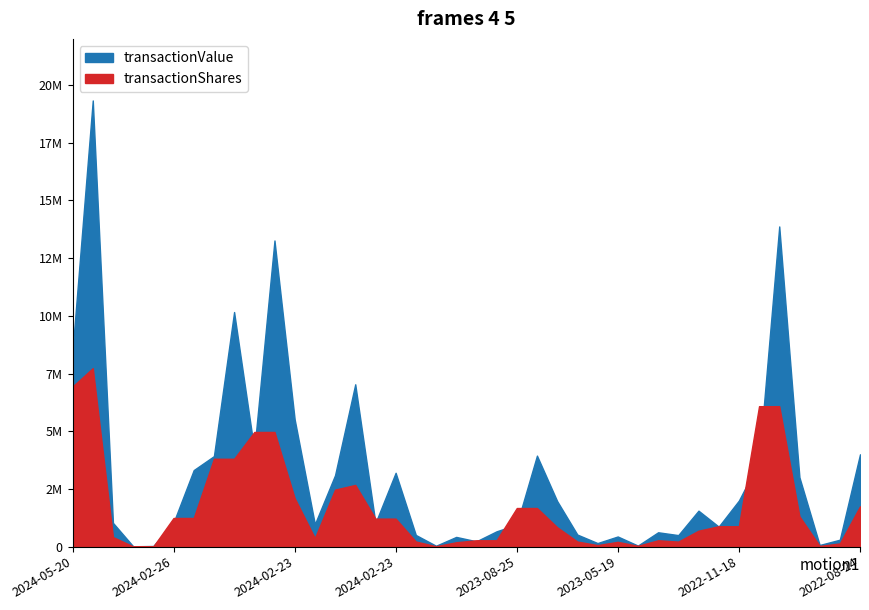

What is the highest value of the transactionValue series?

19332587